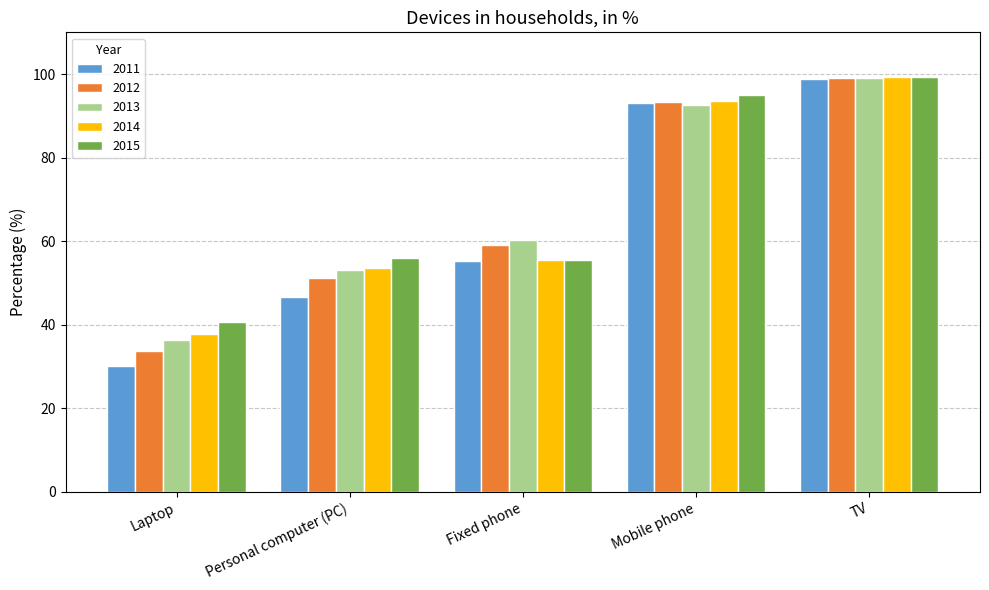

Which series changed the most between Laptop and Fixed phone?

2012